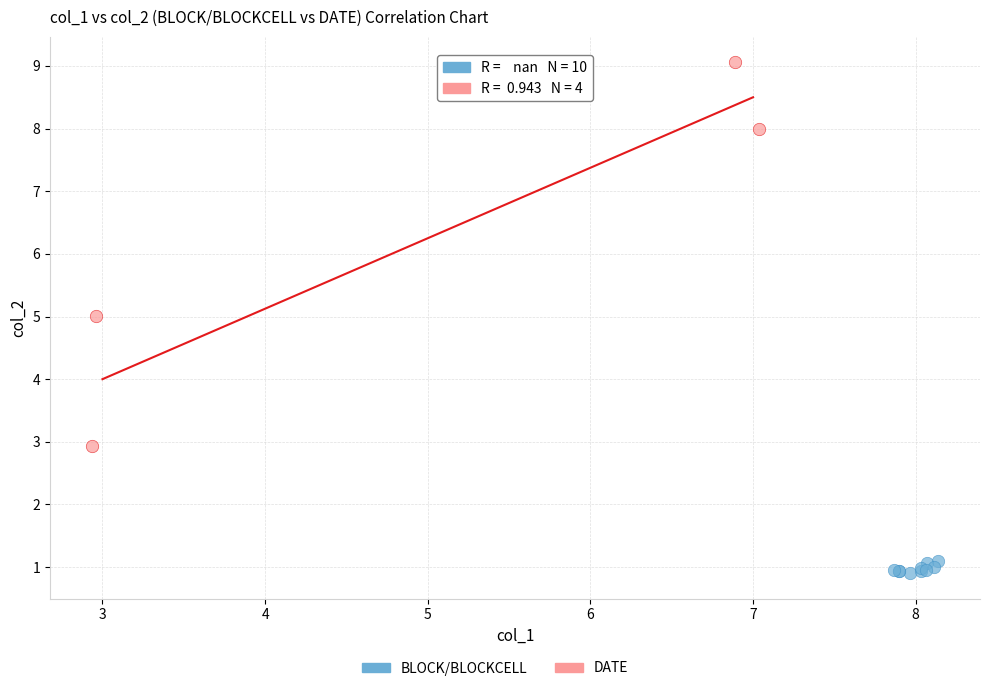

Which series has the widest spread of Y values?

DATE